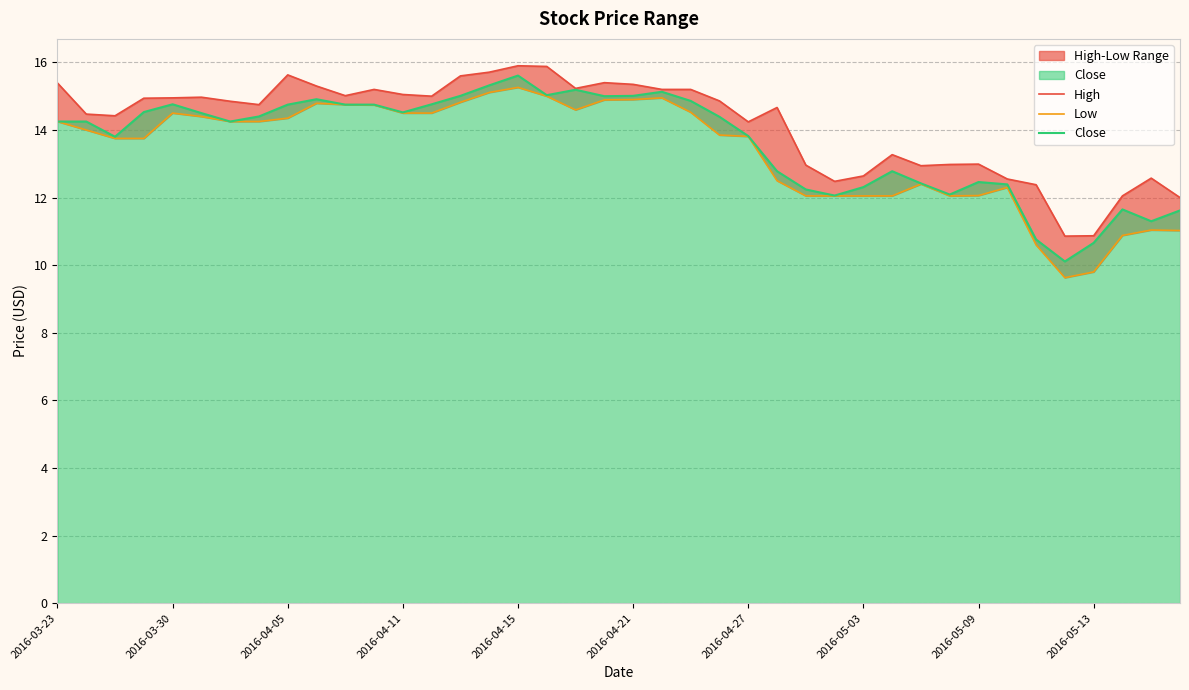

The value of High at 13 is 15.0. True or false?

True